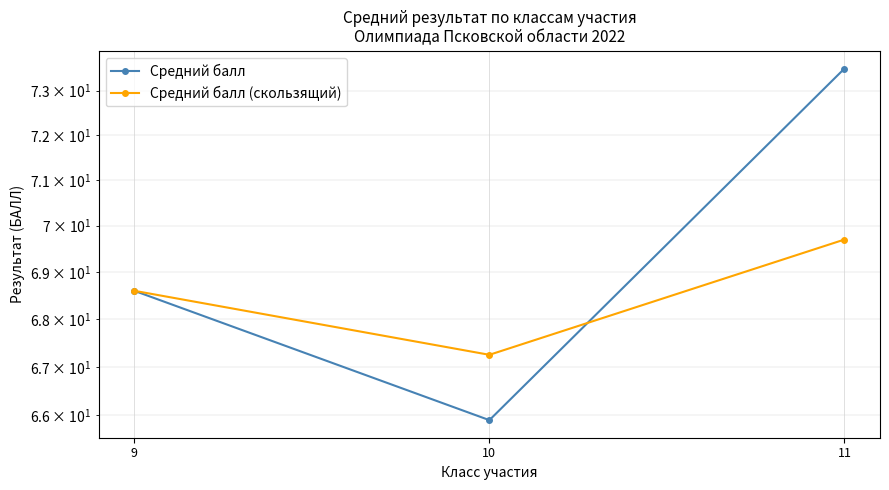

Reading left to right, transcribe all the data shown in this chart.

Средний балл: 9=68.6	10=65.9	11=73.5
Средний балл (скользящий): 9=68.6	10=67.2	11=69.7